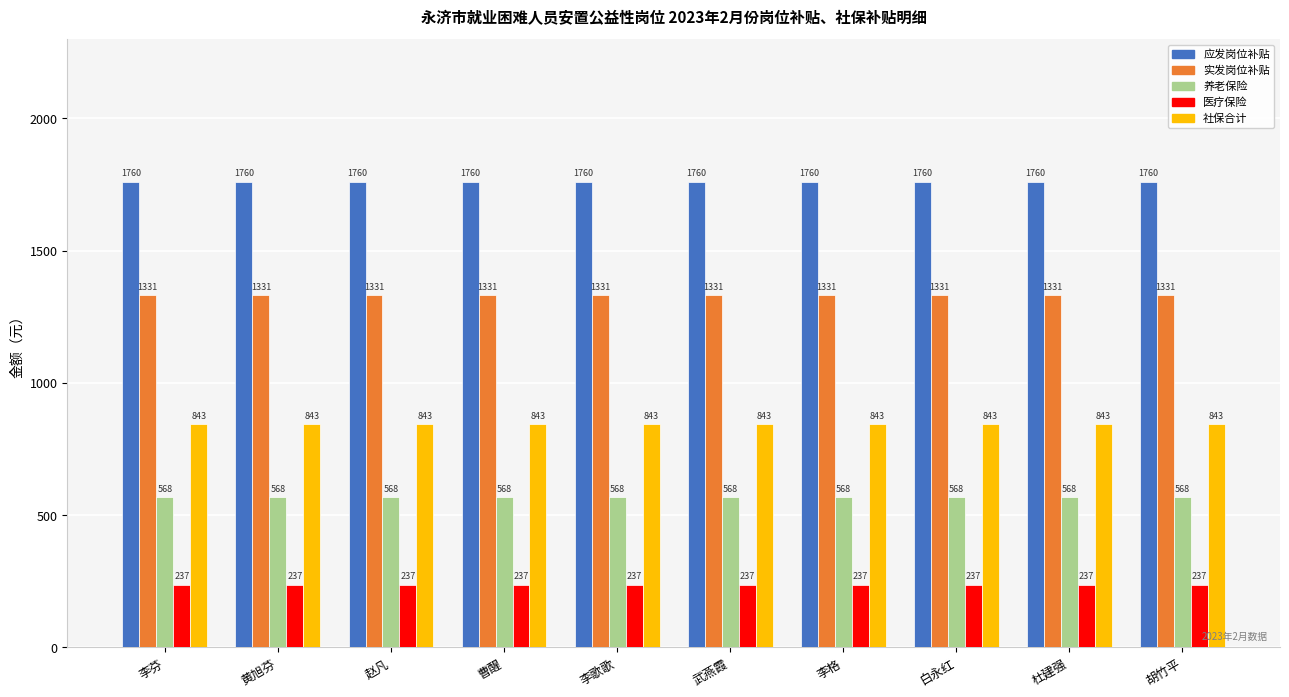

Rank the series at 李芬 from lowest to highest value.

医疗保险, 养老保险, 社保合计, 实发岗位补贴, 应发岗位补贴